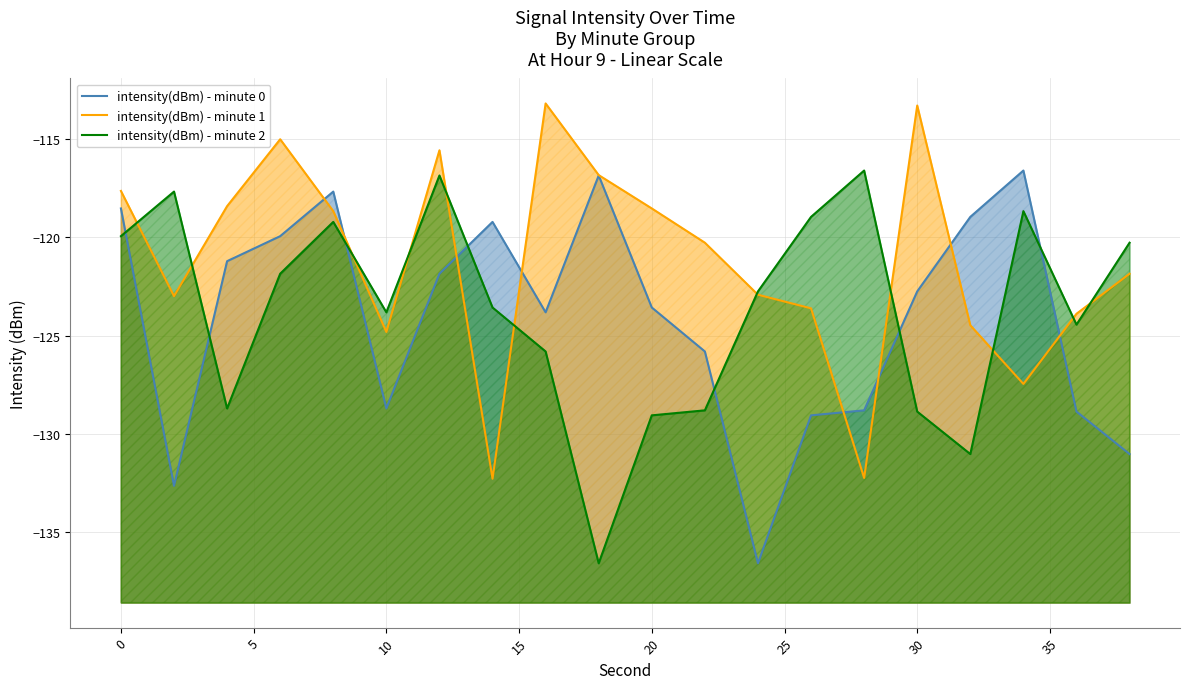

List the series in order of their overall mean, highest first.

intensity(dBm) - minute 1, intensity(dBm) - minute 2, intensity(dBm) - minute 0